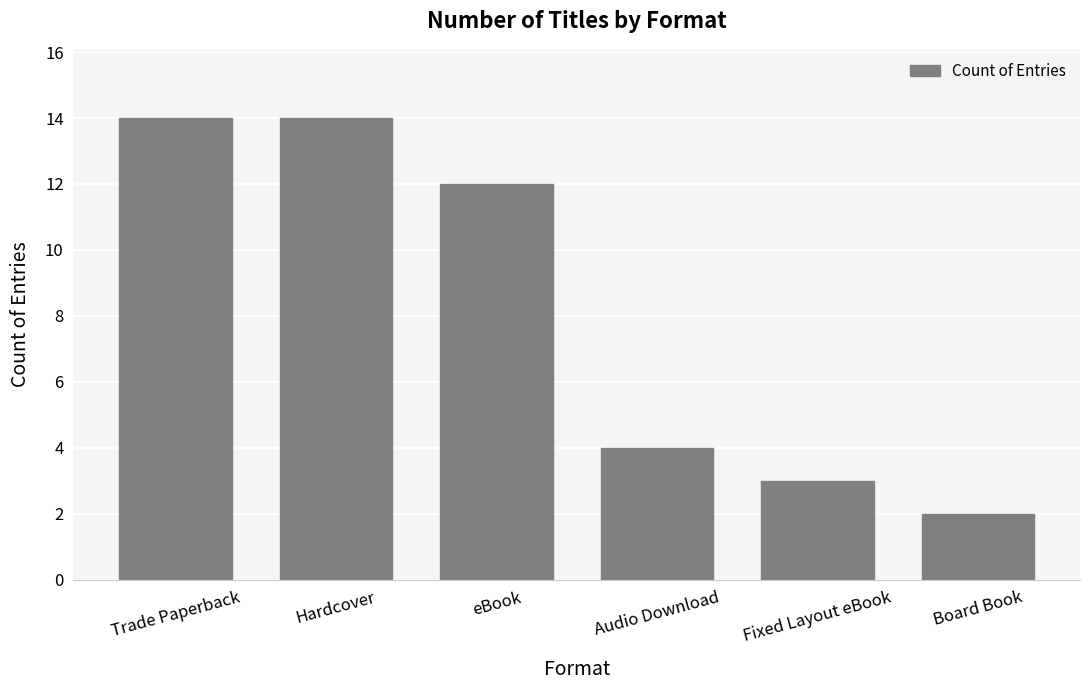

What is the ratio of the value at Board Book to the value at Fixed Layout eBook?

0.7